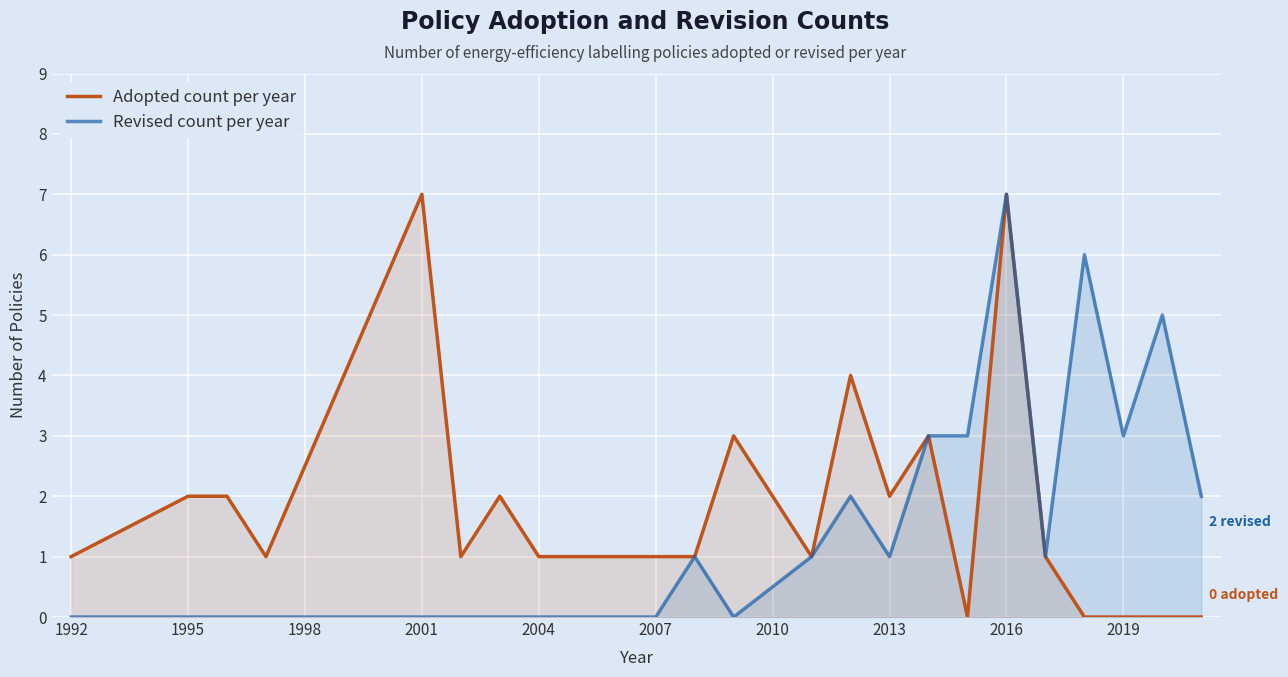

At which category does Adopted count per year reach its first local peak?

2001